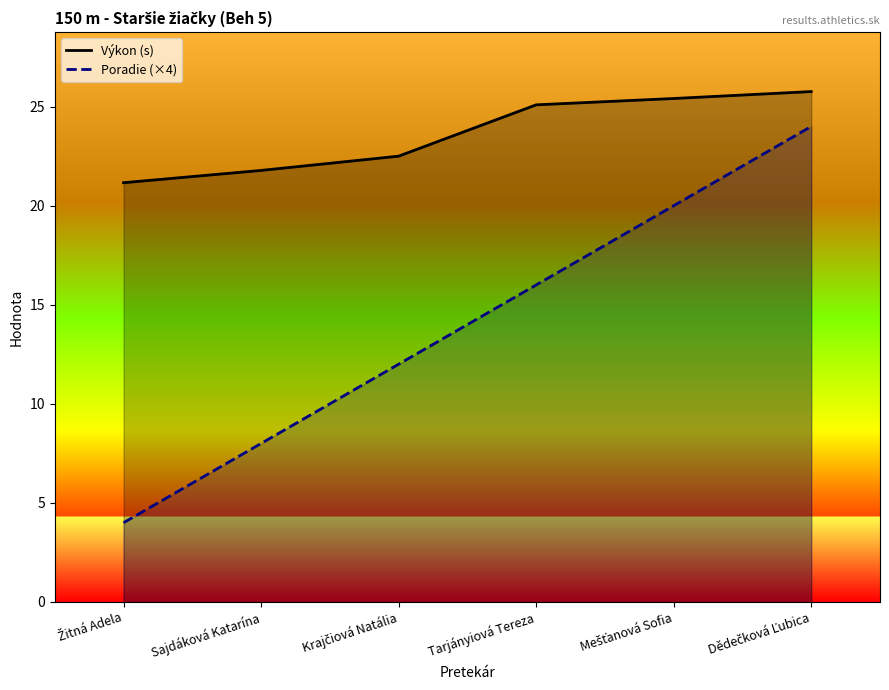

Between Krajčiová Natália and Žitná Adela, which is larger?

Krajčiová Natália